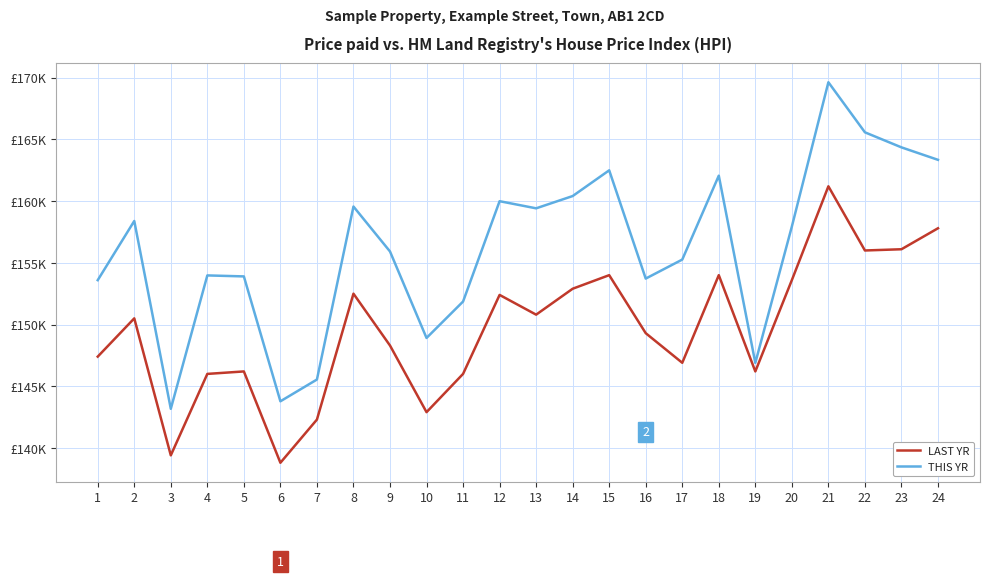

Is it true that LAST YR equals 89537.2 at 9?

False